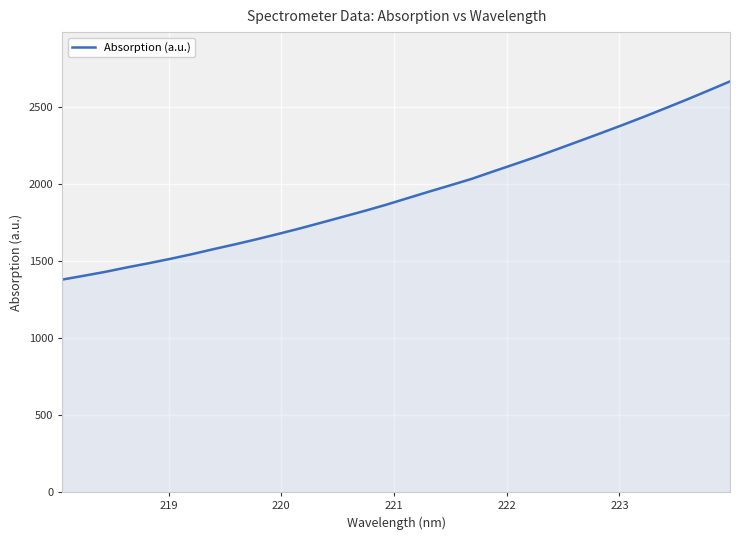

What is the maximum value shown in the chart?

2663.8